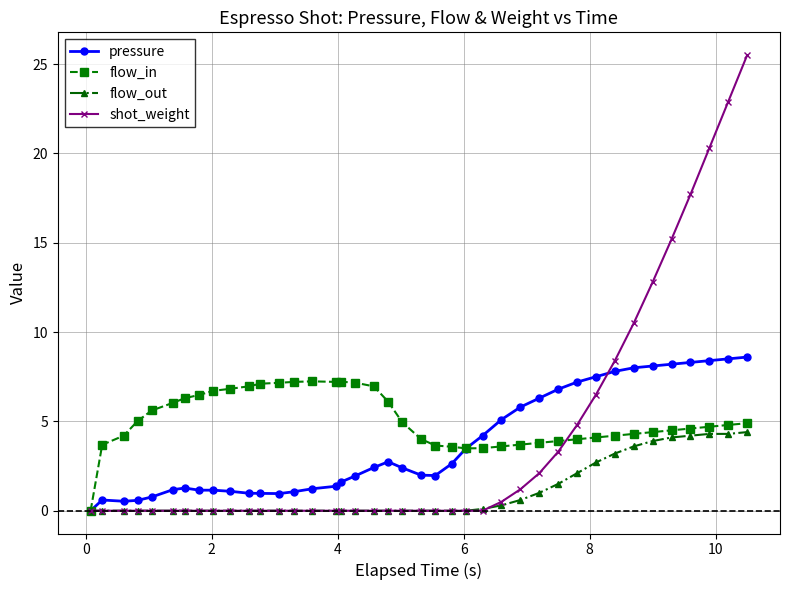

At how many categories does at least one series exceed 16?

4